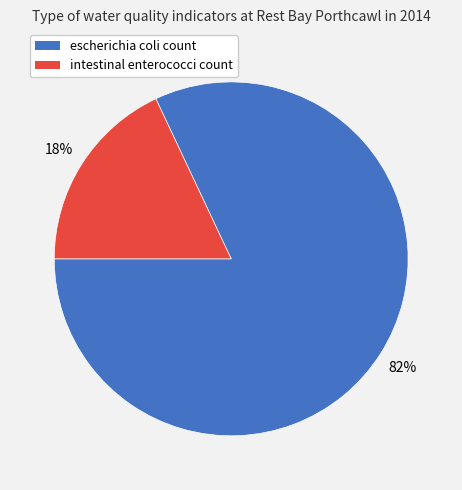

How many slices are in this pie chart?

2